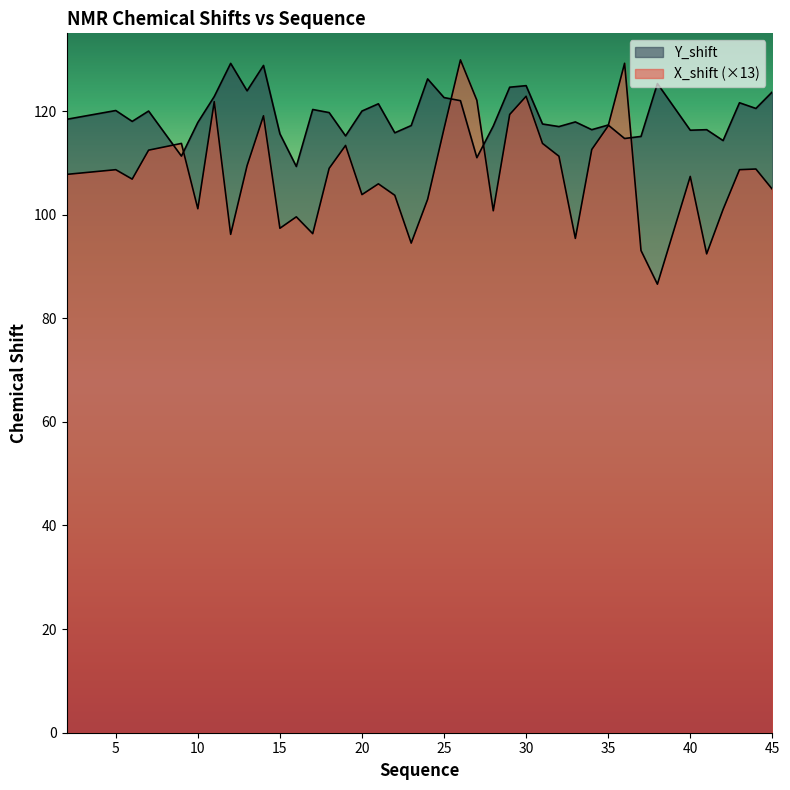

Reading left to right, transcribe all the data shown in this chart.

X_shift: 2=107.8	5=108.7	6=106.9	7=112.5	9=113.8	10=101.1	11=121.8	12=96.2	13=109.5	14=119.1	15=97.4	16=99.6	17=96.3	18=108.9	19=113.4	20=103.9	21=106.0	22=103.7	23=94.5	24=103.0	25=116.6	26=129.9	27=122.1	28=100.8	29=119.3	30=122.8	31=113.8	32=111.3	33=95.4	34=112.6	35=117.1	36=129.2	37=93.1	38=86.6	40=107.4	41=92.4	42=101.0	43=108.7	44=108.8	45=104.9
Y_shift: 2=118.4	5=120.1	6=118.0	7=120.0	9=111.3	10=117.8	11=122.8	12=129.2	13=123.9	14=128.8	15=115.6	16=109.3	17=120.3	18=119.7	19=115.2	20=120.0	21=121.4	22=115.8	23=117.2	24=126.2	25=122.6	26=122.0	27=111.0	28=117.1	29=124.6	30=124.9	31=117.5	32=117.0	33=117.9	34=116.4	35=117.3	36=114.7	37=115.1	38=125.3	40=116.3	41=116.4	42=114.3	43=121.6	44=120.5	45=123.7